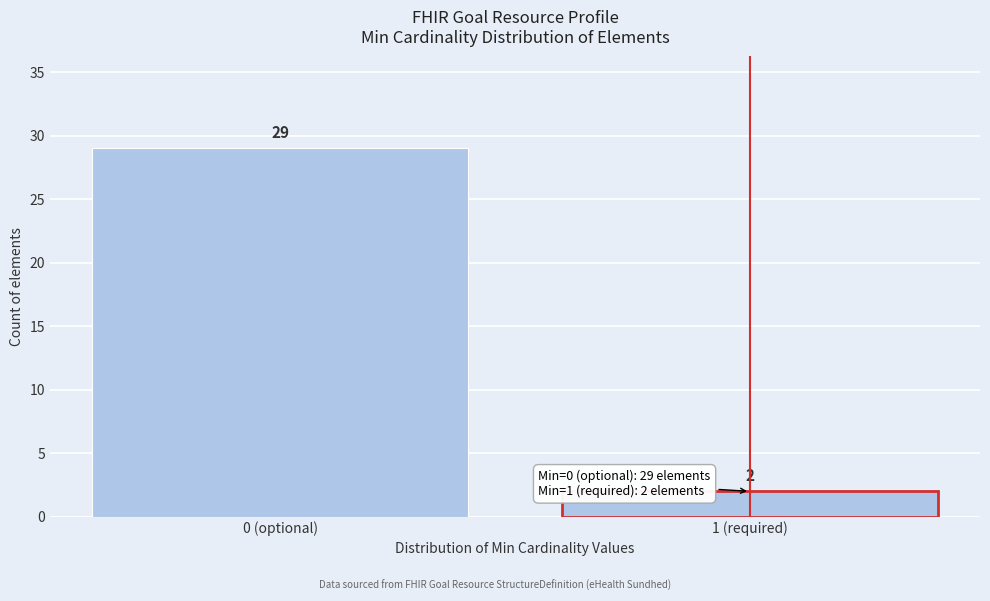

Reading left to right, transcribe all the data shown in this chart.

29	2